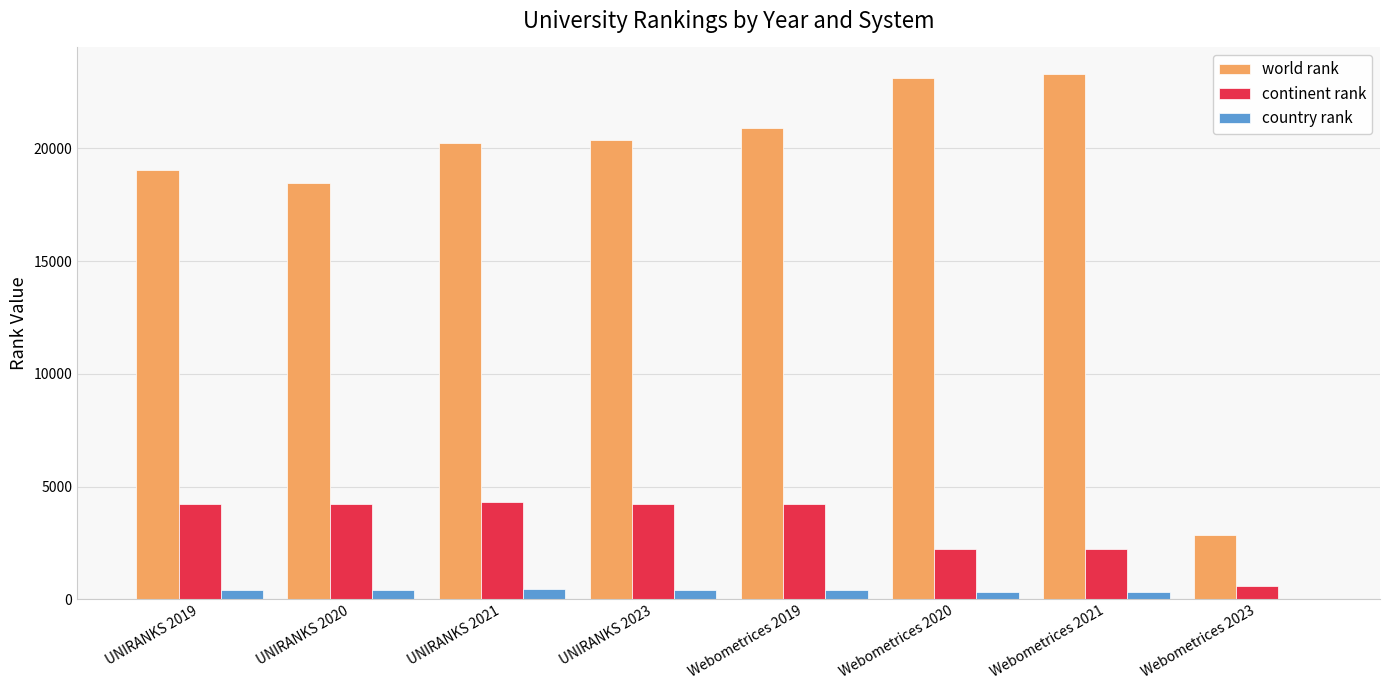

What is the maximum value shown in the chart?

23315